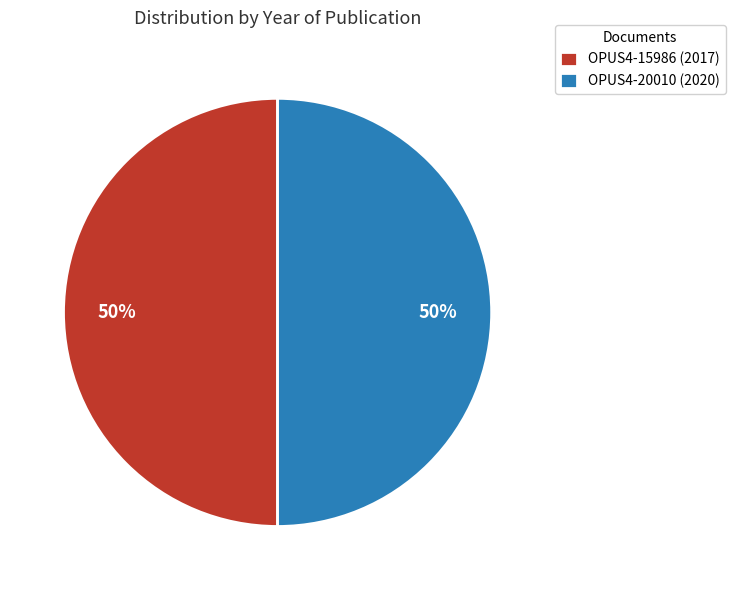

What is the ratio of the value at OPUS4-20010 (2020) to the value at OPUS4-15986 (2017)?

1.0